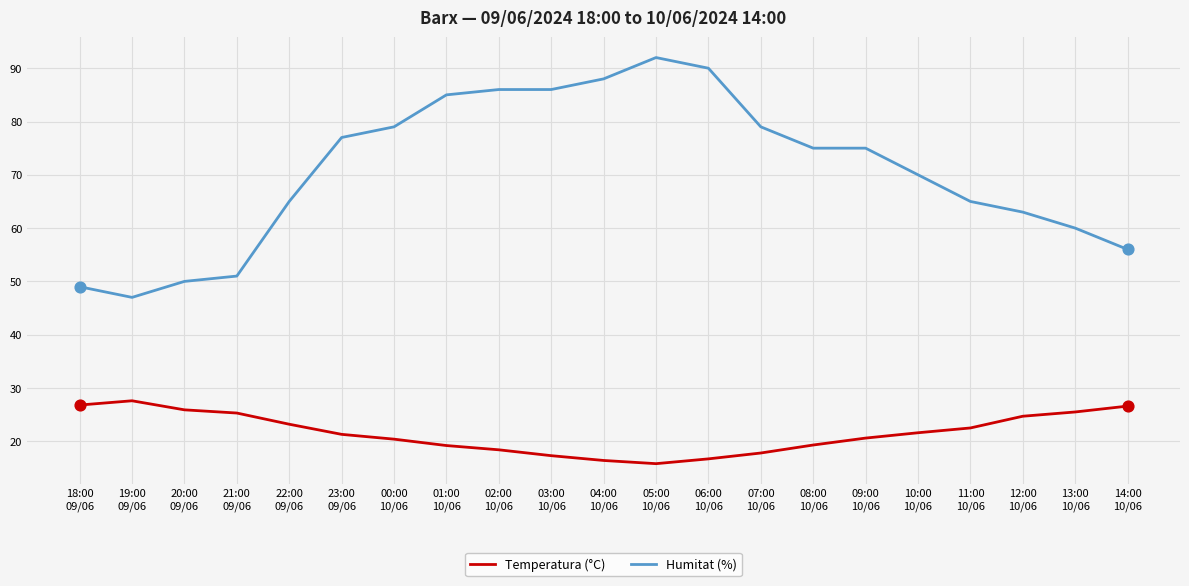

What are all the series names shown in the legend?

Temperatura (°C), Humitat (%)